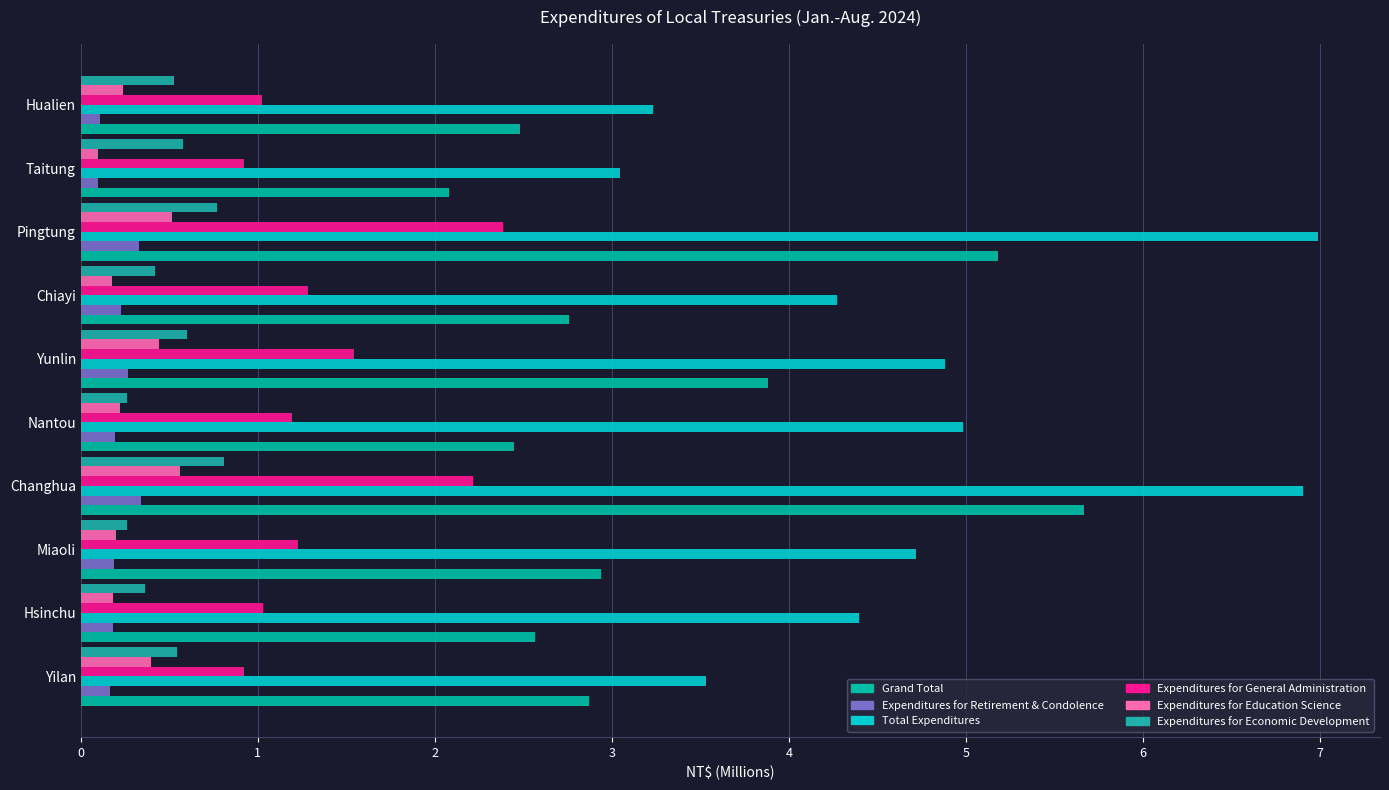

What is the value of the Expenditures for Retirement & Condolence bar at the 3rd from the left?

0.2